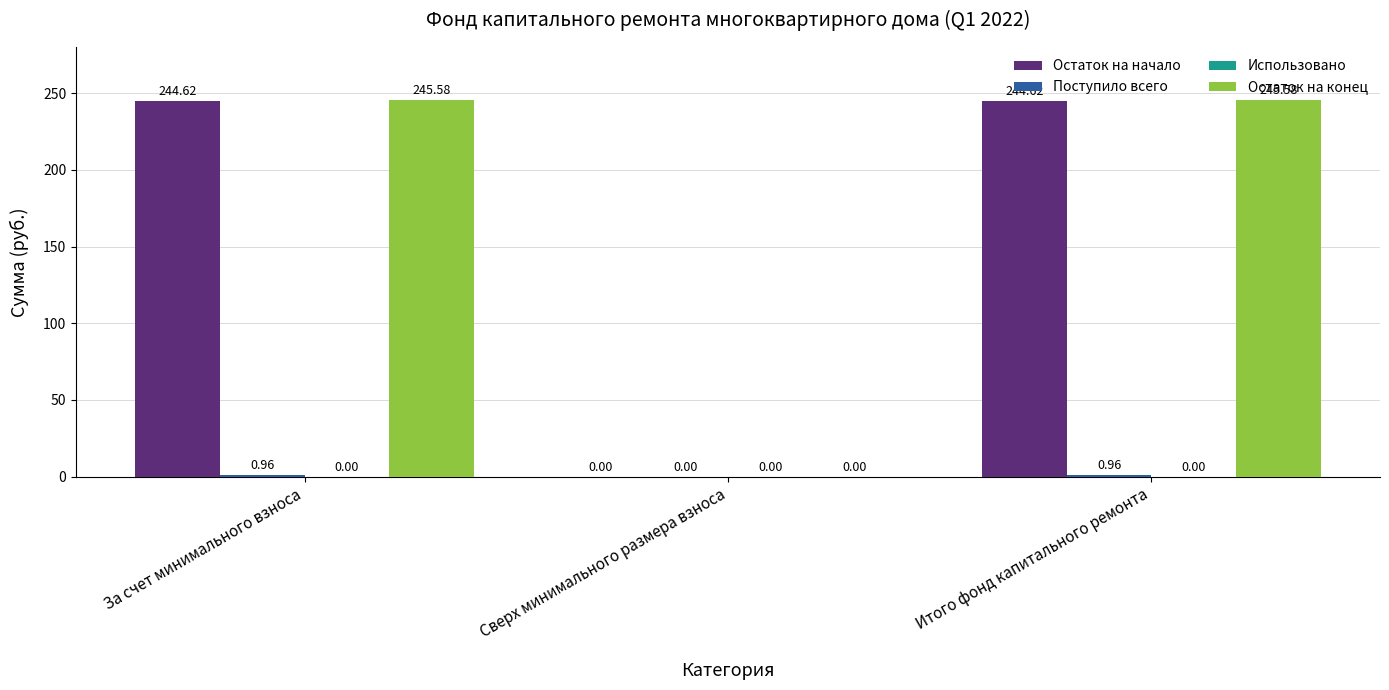

Between За счет минимального взноса and Сверх минимального размера взноса, which series saw the biggest shift?

Остаток на конец